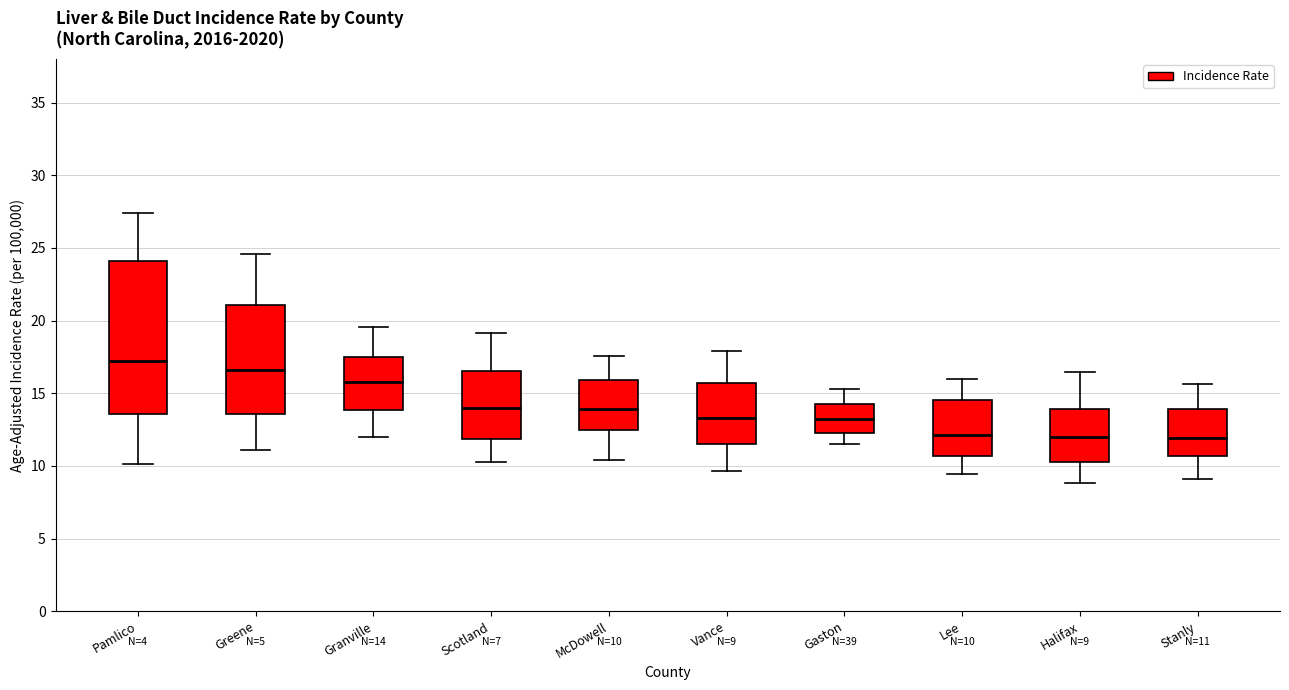

Which box's median line is the highest?

Pamlico